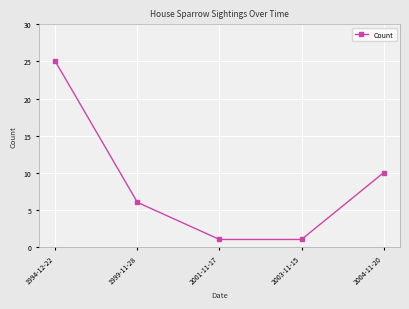

What is the difference between the second highest and minimum values?

9